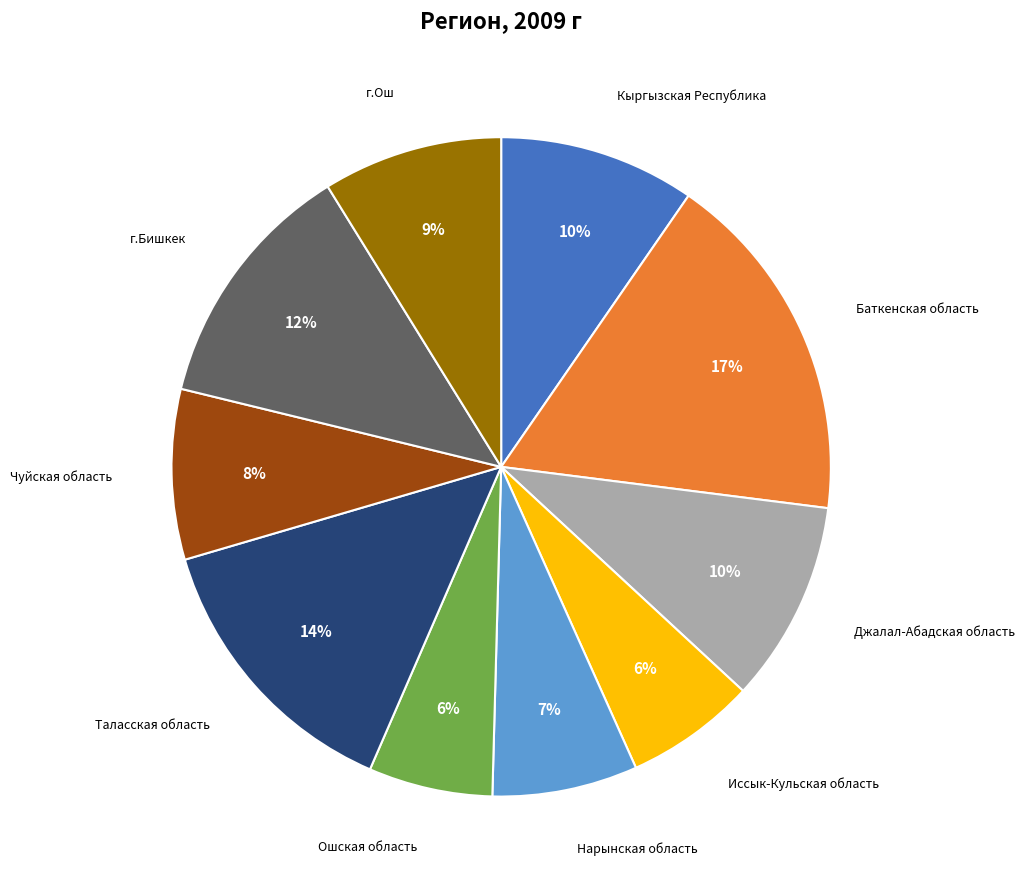

Do Иссык-Кульская область and Ошская область together represent more than half of the pie?

No